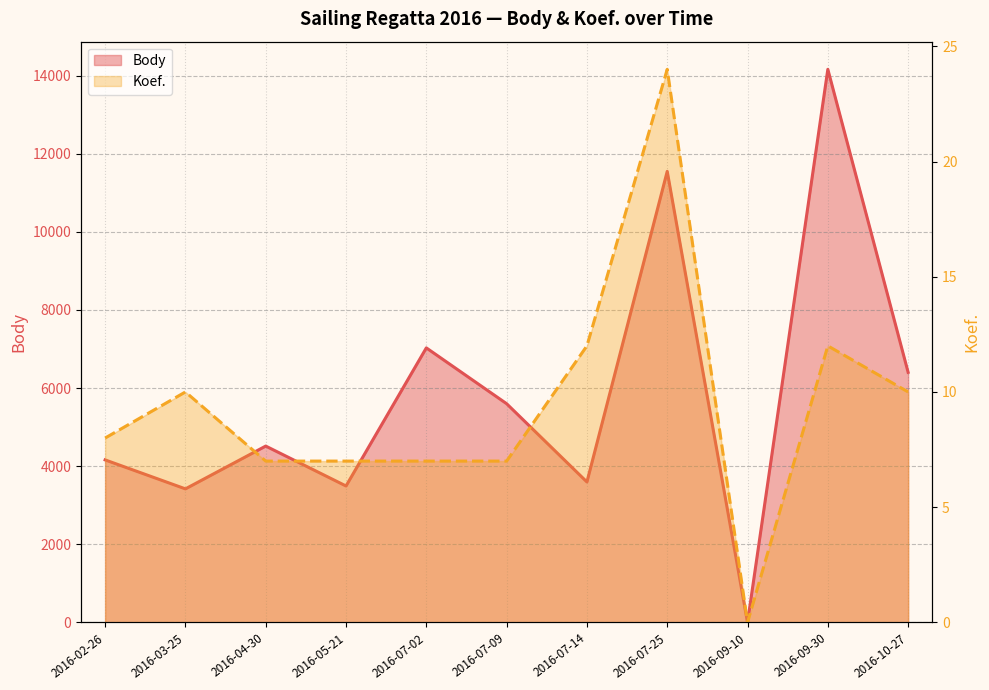

What is the spread (max minus min) of values at 2016-07-02?

7022